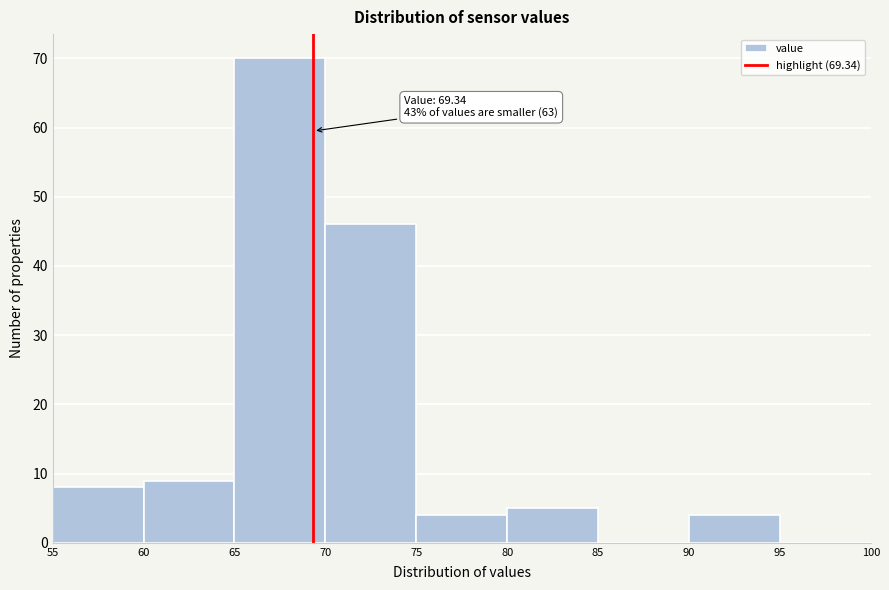

Which range on the x-axis has the tallest bar?

65 to 70